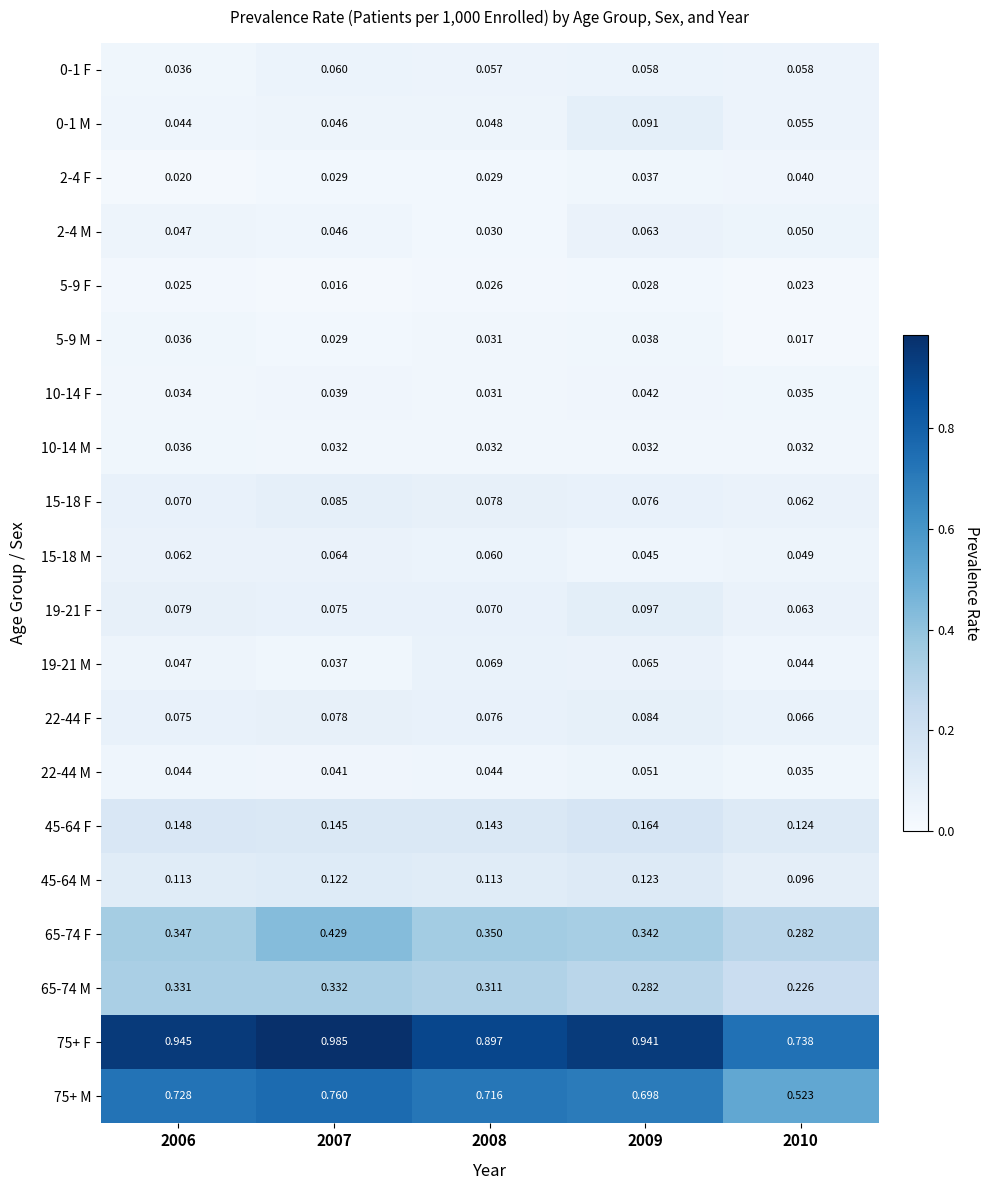

Which series has the largest total across all categories?

75+ F